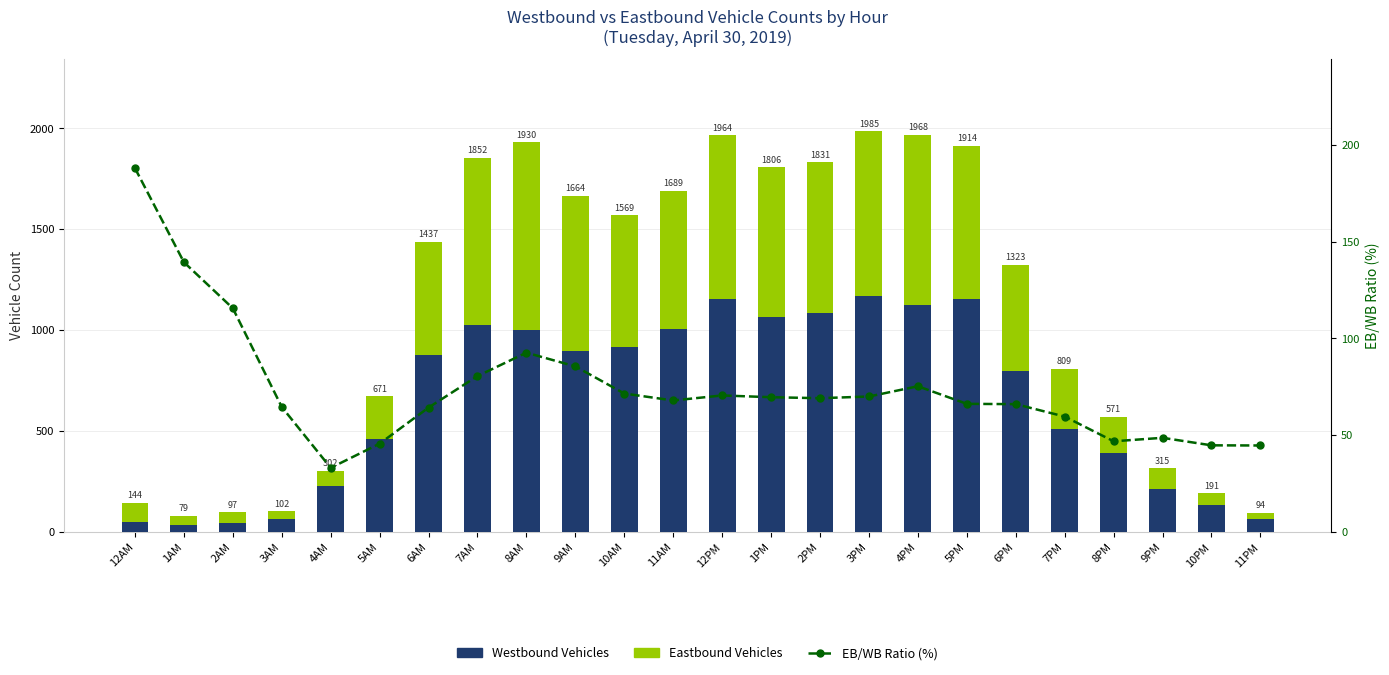

At which label does Eastbound Vehicles reach its minimum?

11PM